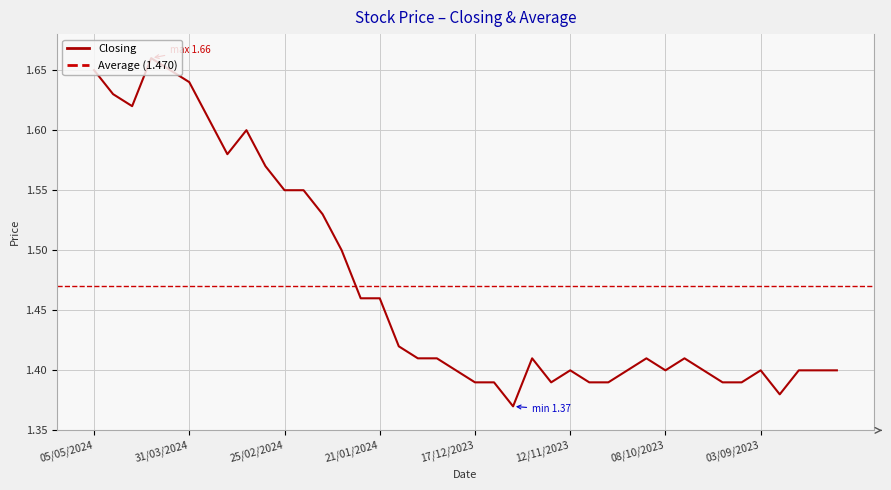

What is the difference between the values at 21/04/2024 and 29/10/2023?

0.2